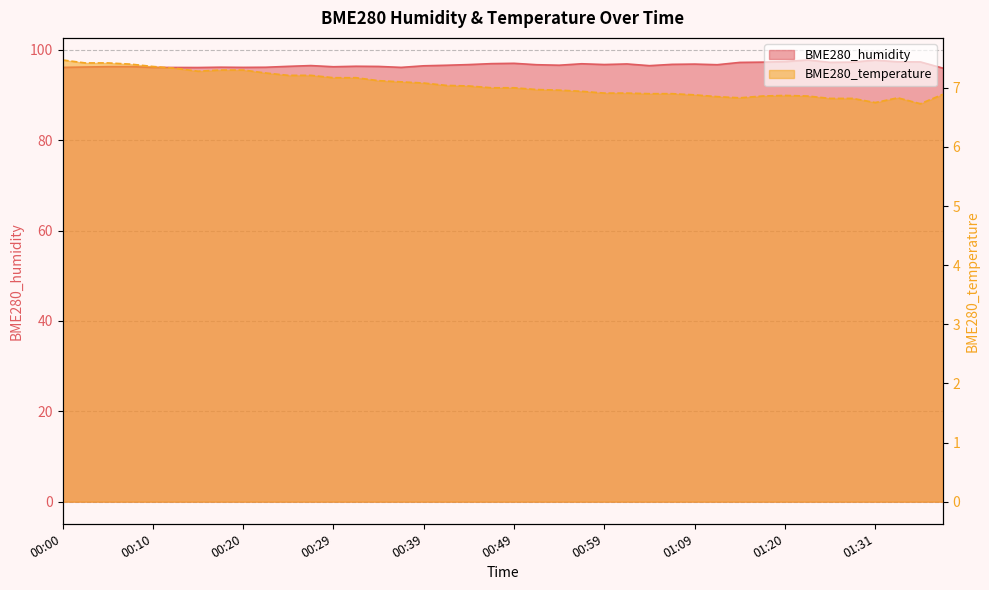

Rank the series by their maximum value, from highest to lowest.

BME280_humidity, BME280_temperature